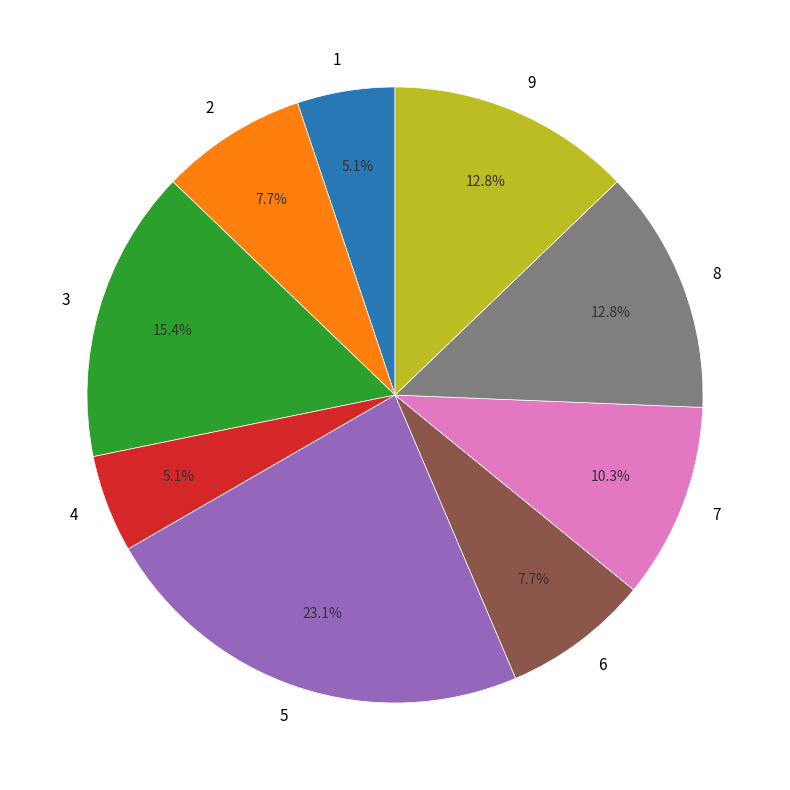

To the nearest percent, what is the difference between the largest and smallest slice percentages?

18%